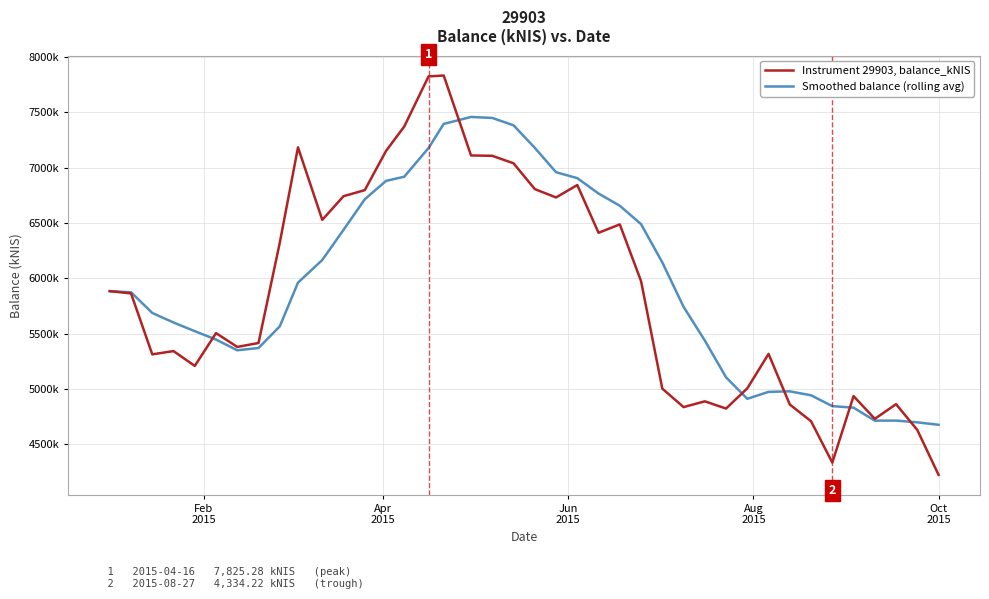

Does the chart have visible grid lines?

Yes